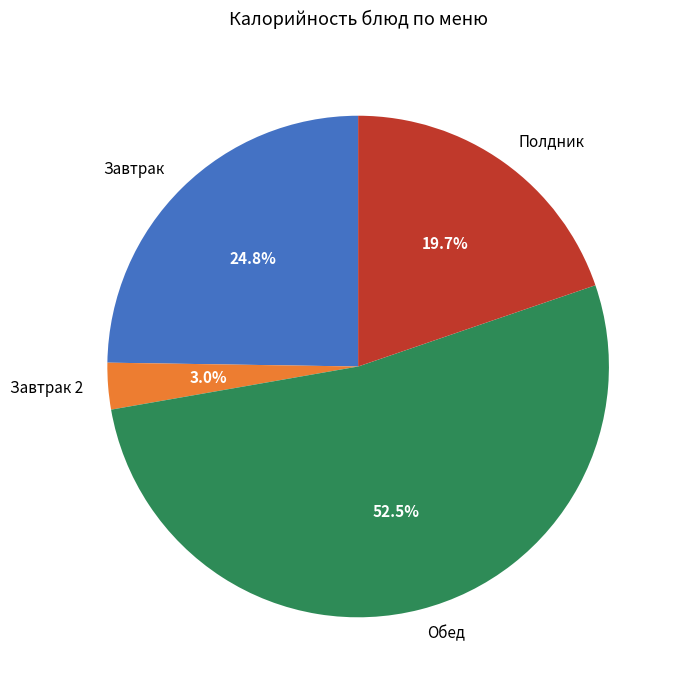

Which slice is the largest?

Обед